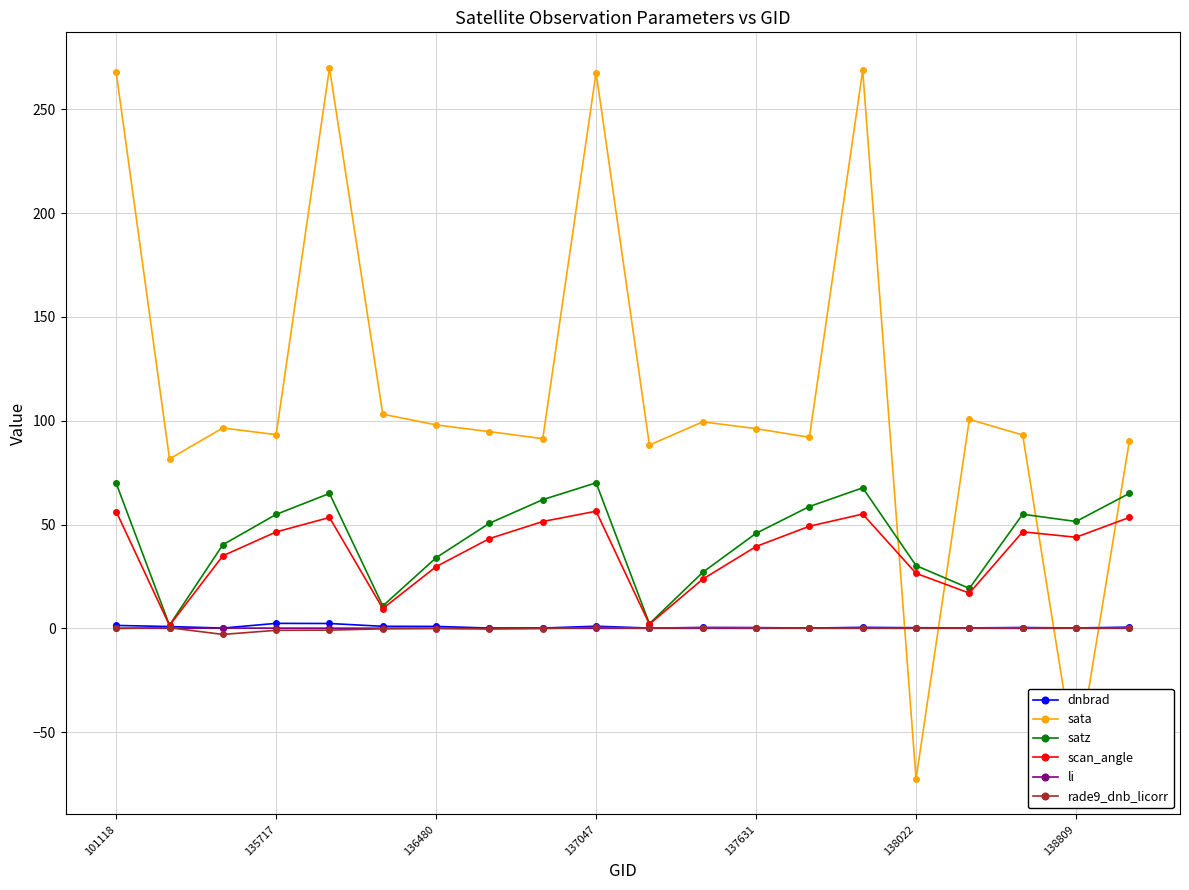

What is the lowest value of the sata series?

-72.6